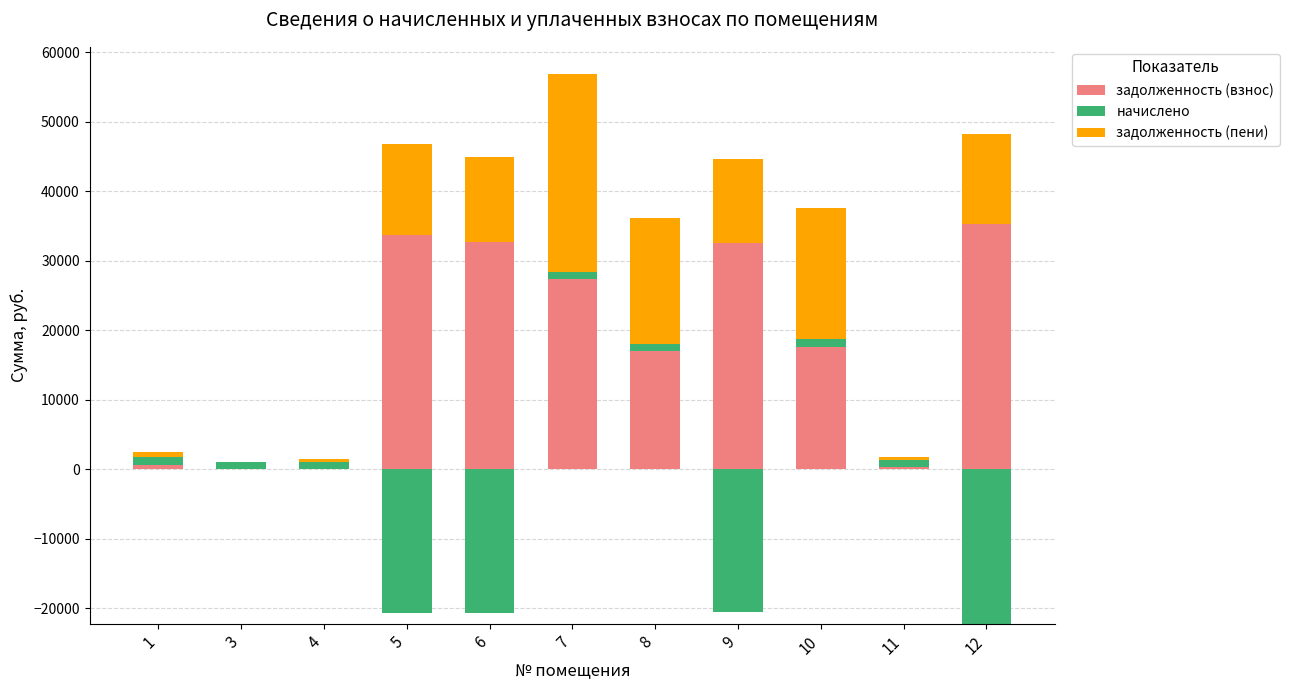

What is the total value across all series at 8?

36216.3